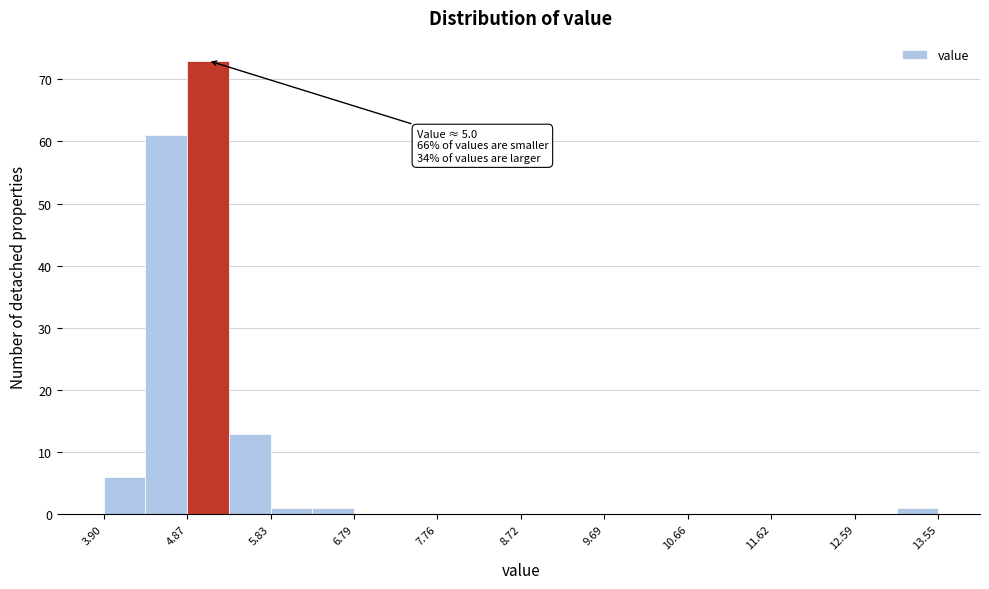

Over which range of the x-axis is the bar tallest?

4.9 to 5.3